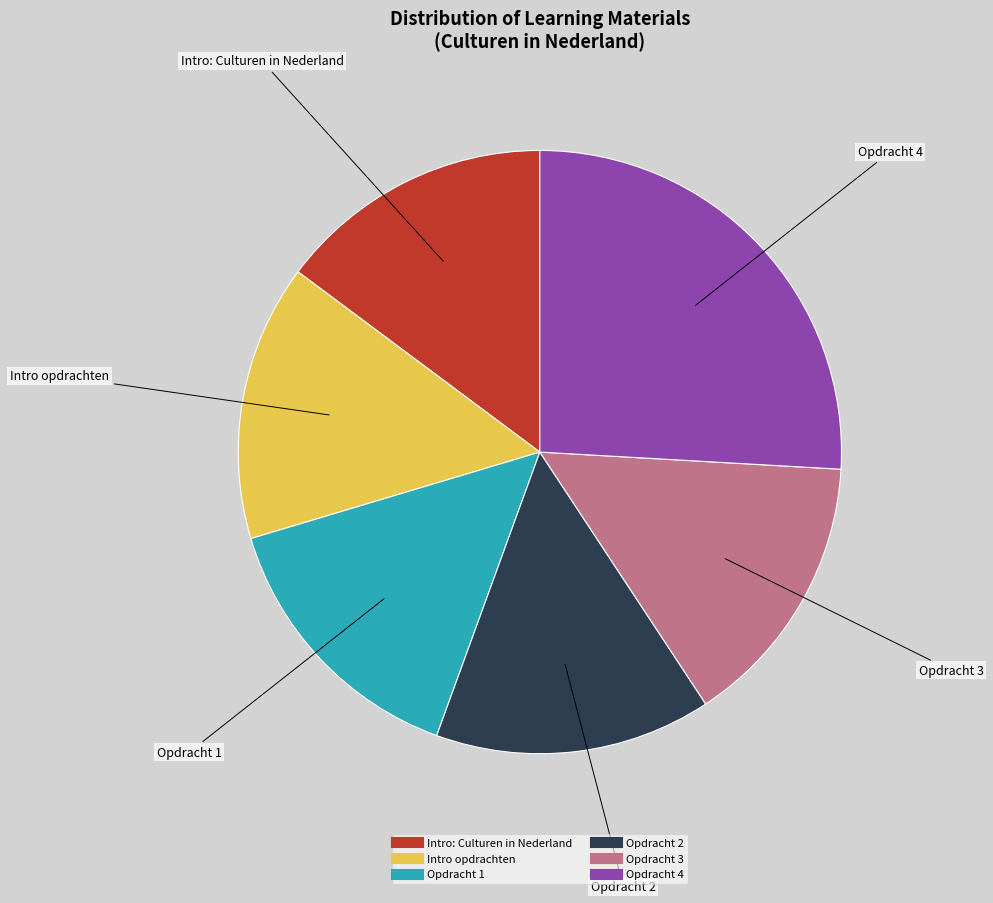

Count the number of slices in the pie.

6